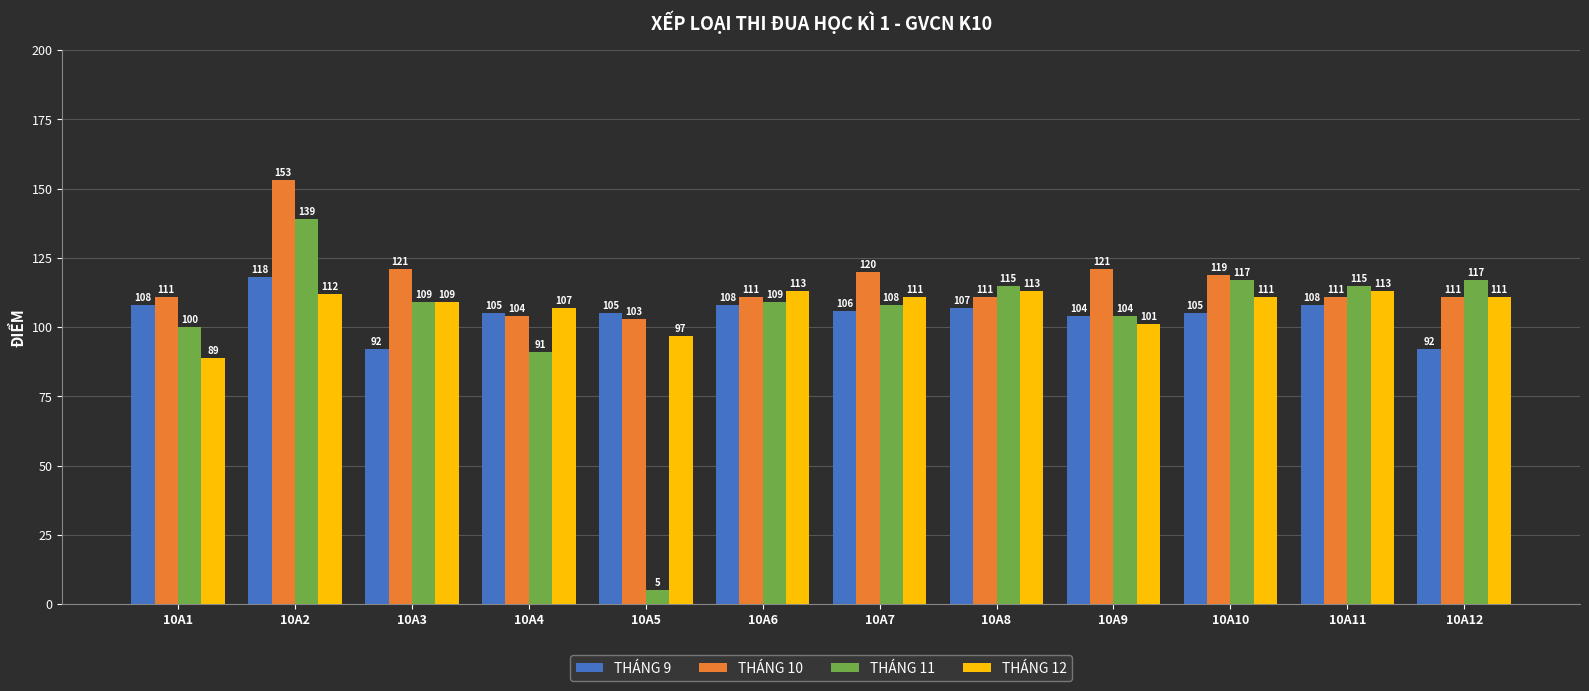

List the series in order of their peak value, lowest first.

THÁNG 12, THÁNG 9, THÁNG 11, THÁNG 10